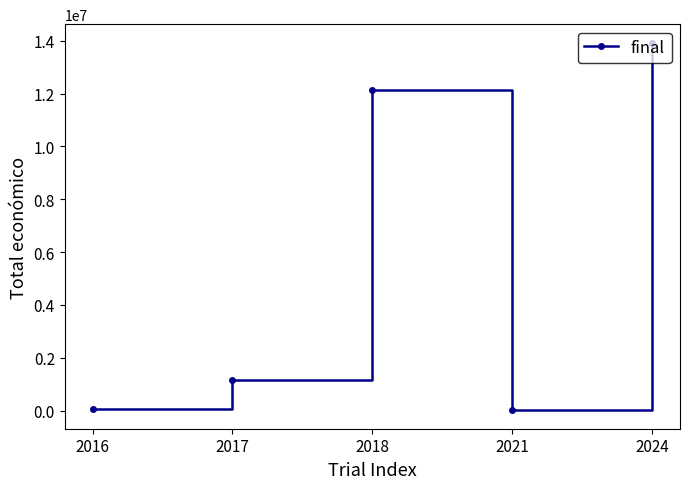

The value at 2024 is 13933635. True or false?

True